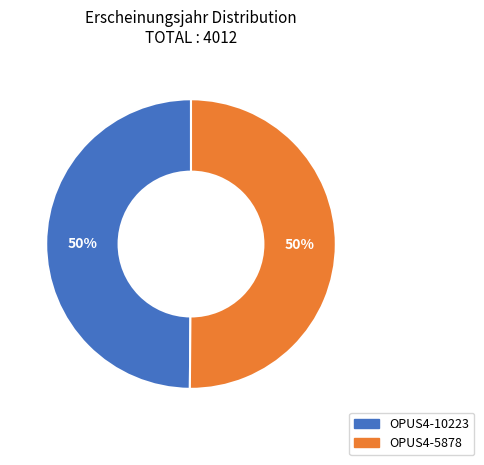

How many slices are in this pie chart?

2